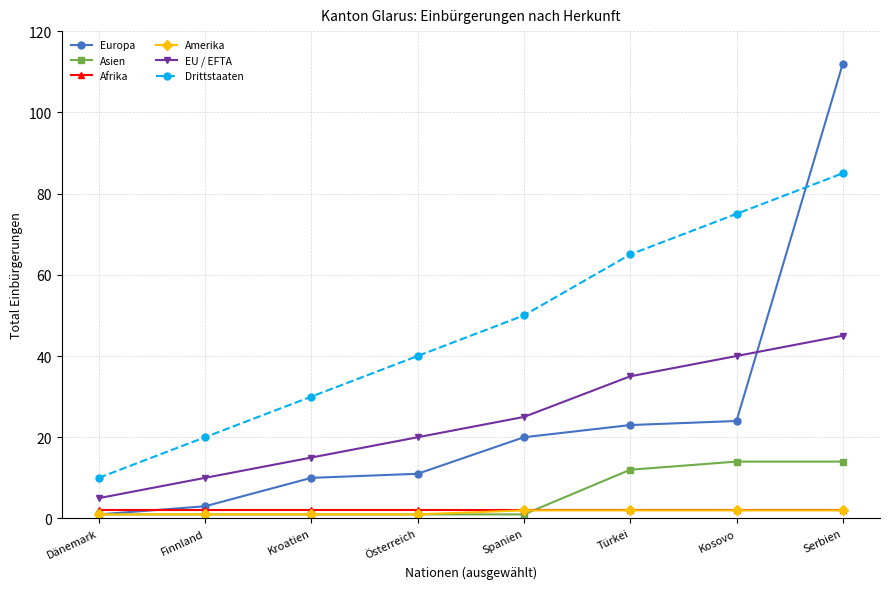

Which series has the largest range (max minus min)?

Europa